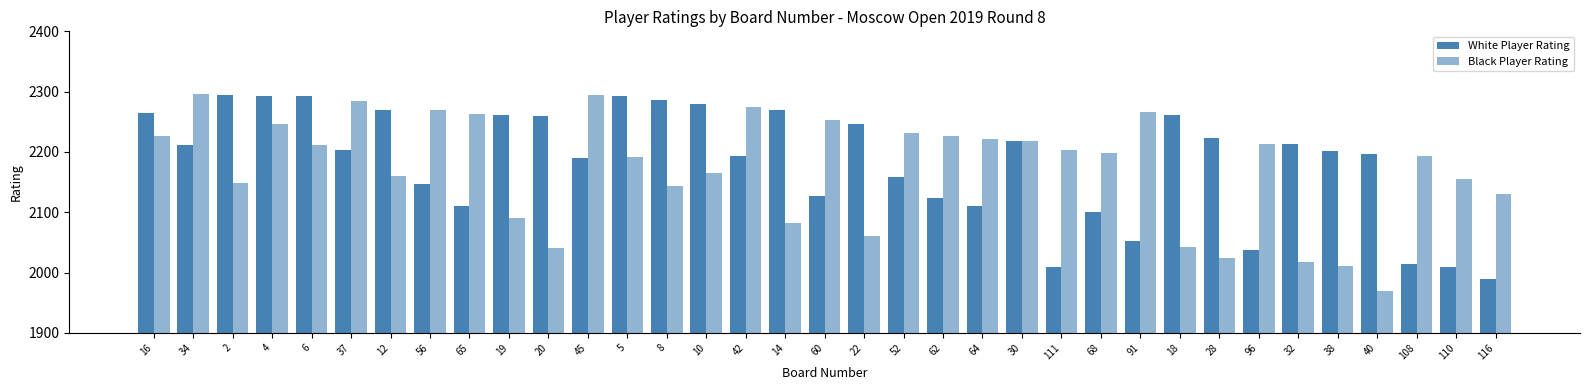

What is the label of the 8th bar from the left?

56